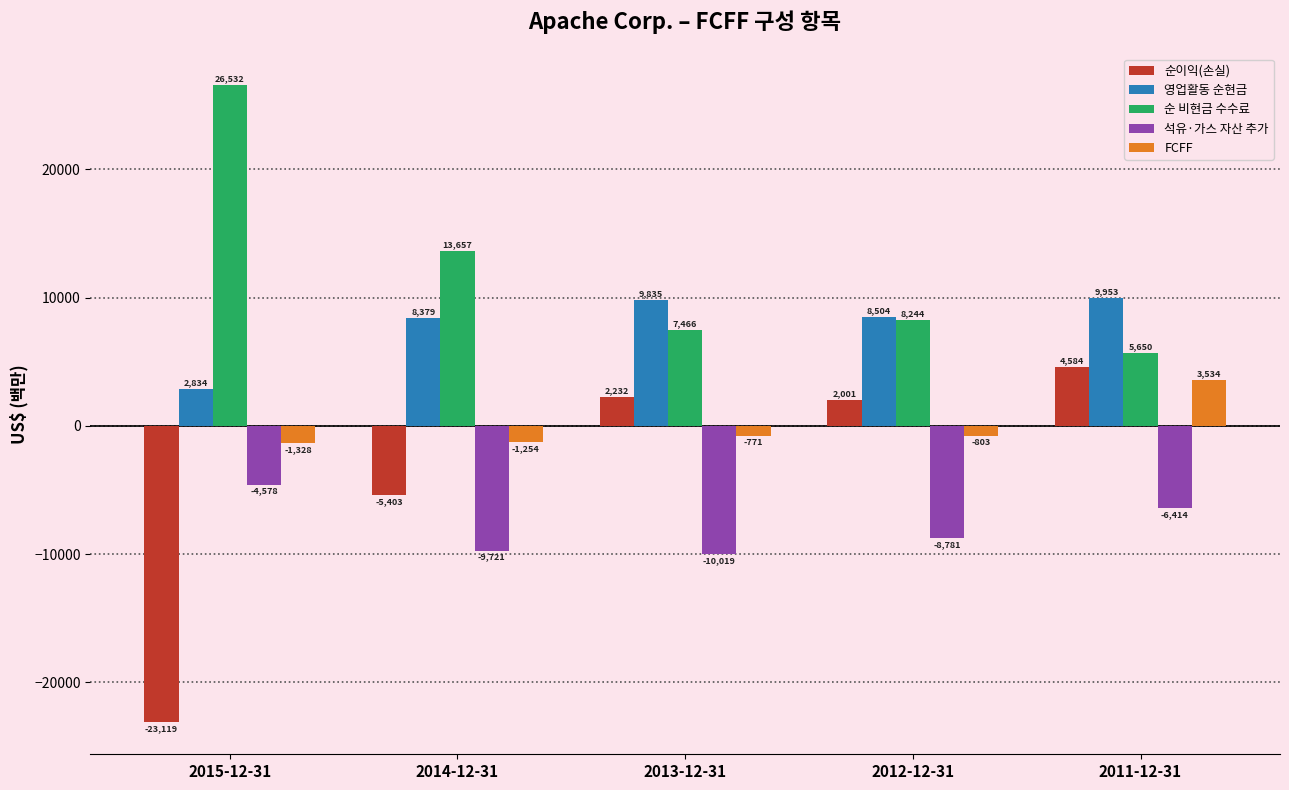

How many values in the 영업활동 순현금 series are below 8504?

2